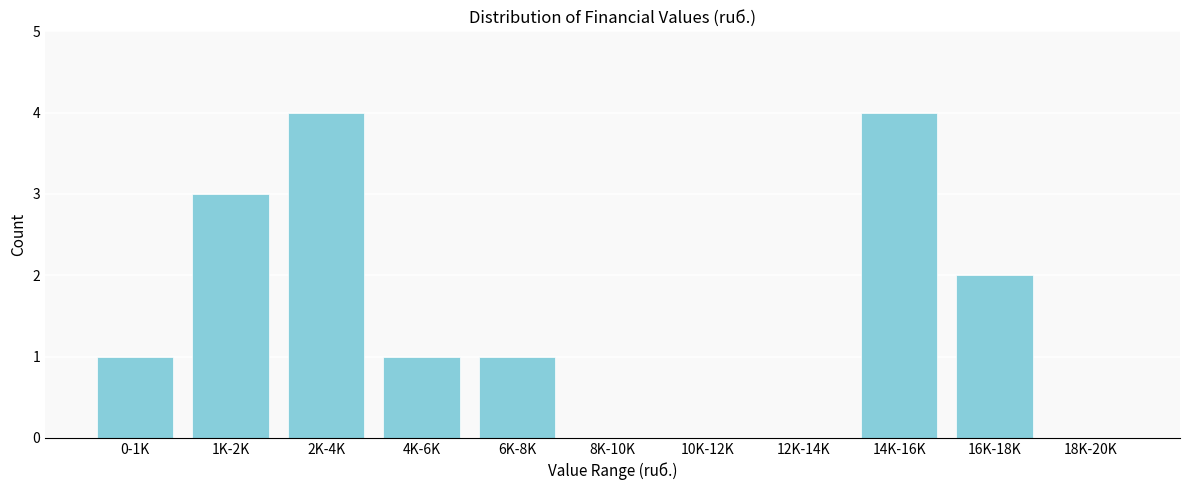

Reading left to right, transcribe all the data shown in this chart.

0-1K=1	1K-2K=3	2K-4K=4	4K-6K=1	6K-8K=1	8K-10K=0	10K-12K=0	12K-14K=0	14K-16K=4	16K-18K=2	18K-20K=0